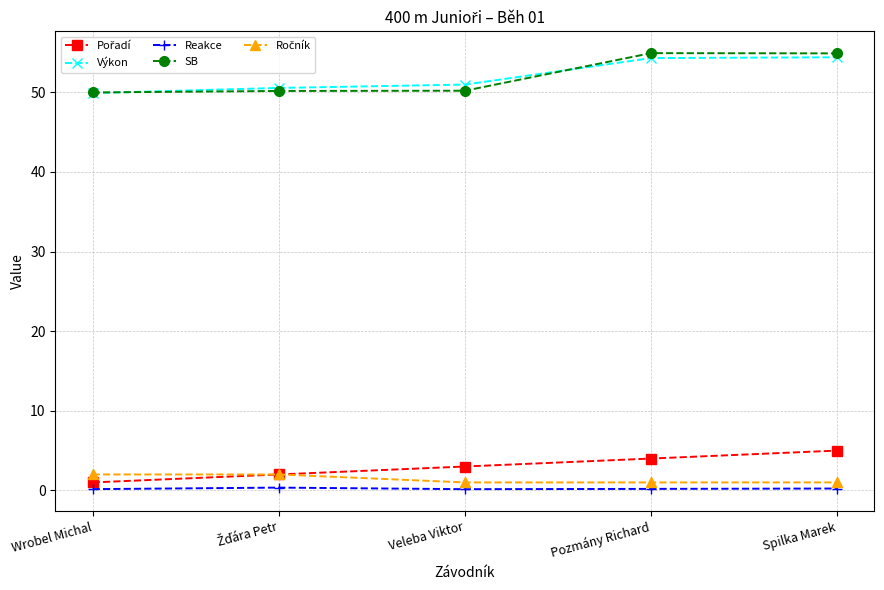

How many series are shown in this chart?

5